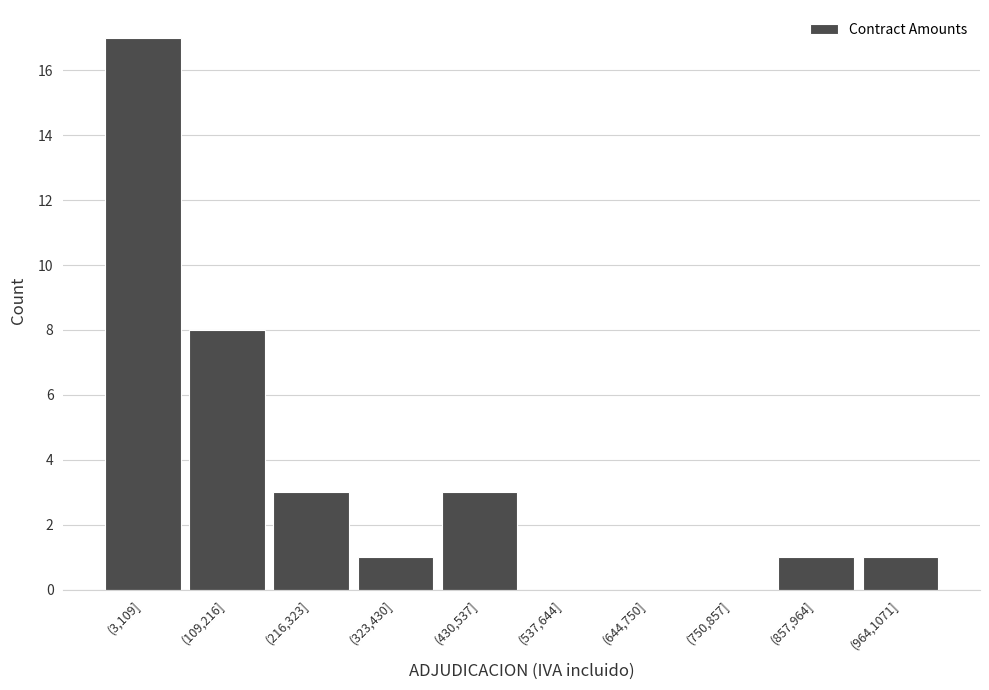

Reading right to left, what are all the values shown in this chart?

(964,1071]=1	(857,964]=1	(750,857]=0	(644,750]=0	(537,644]=0	(430,537]=3	(323,430]=1	(216,323]=3	(109,216]=8	(3,109]=17